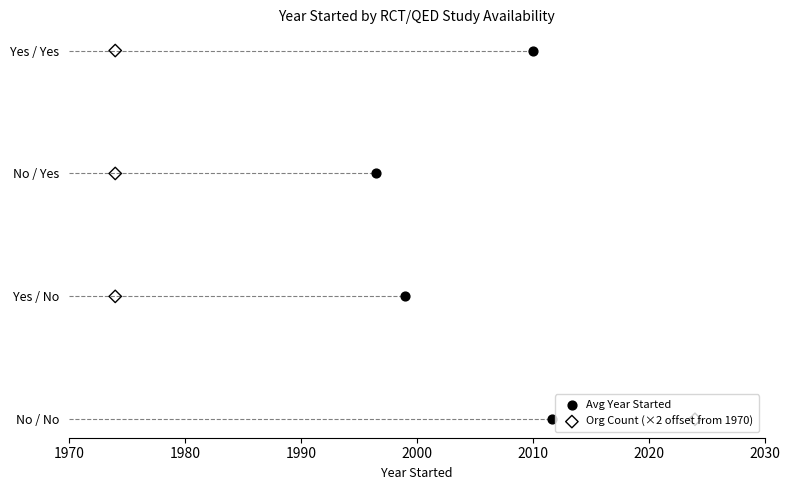

Which series has the widest spread of Y values?

Avg Year Started